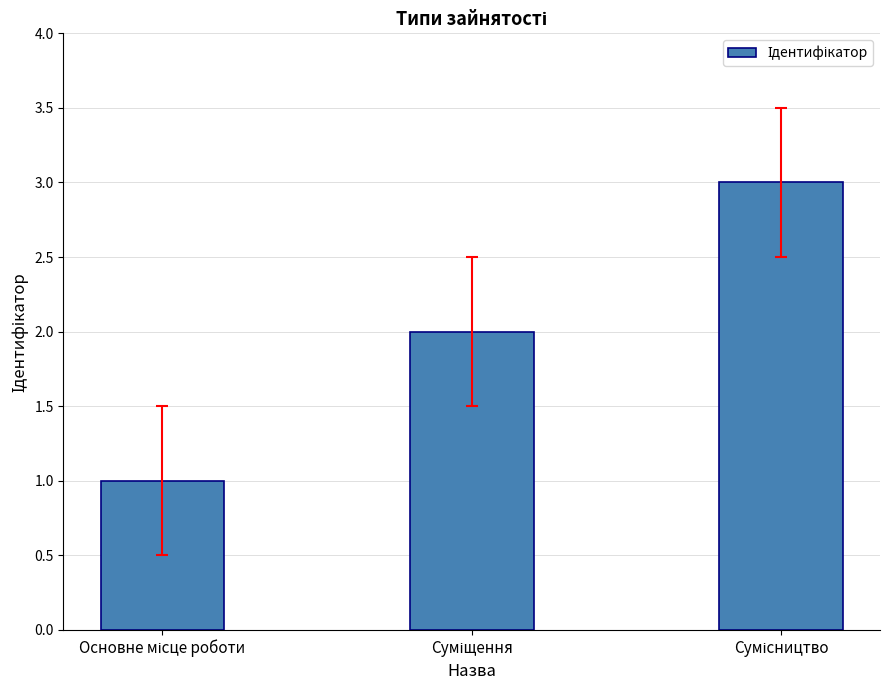

What is the sum of all values?

6